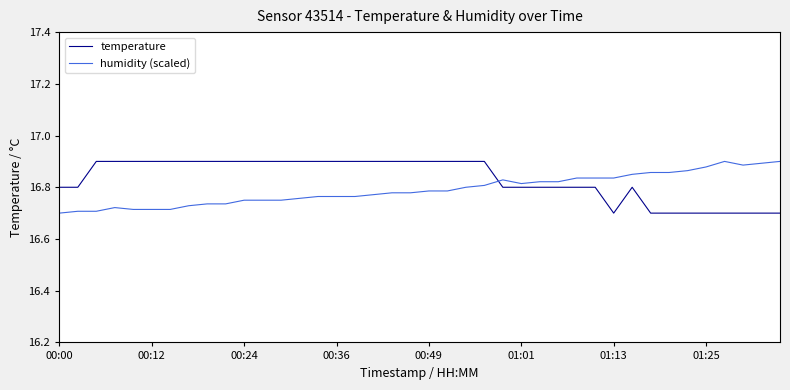

Which series ends up on top after the final intersection of humidity (scaled) and temperature?

humidity (scaled)